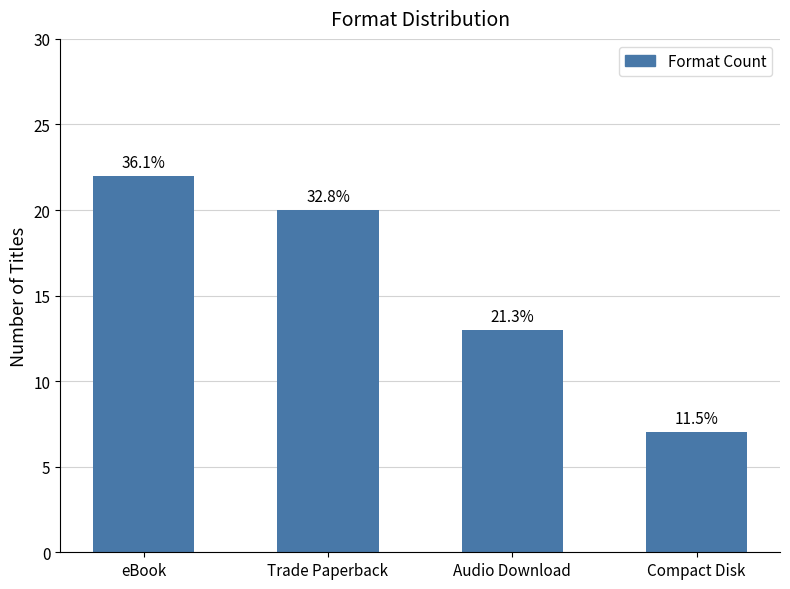

What is the minimum value shown in the chart?

7